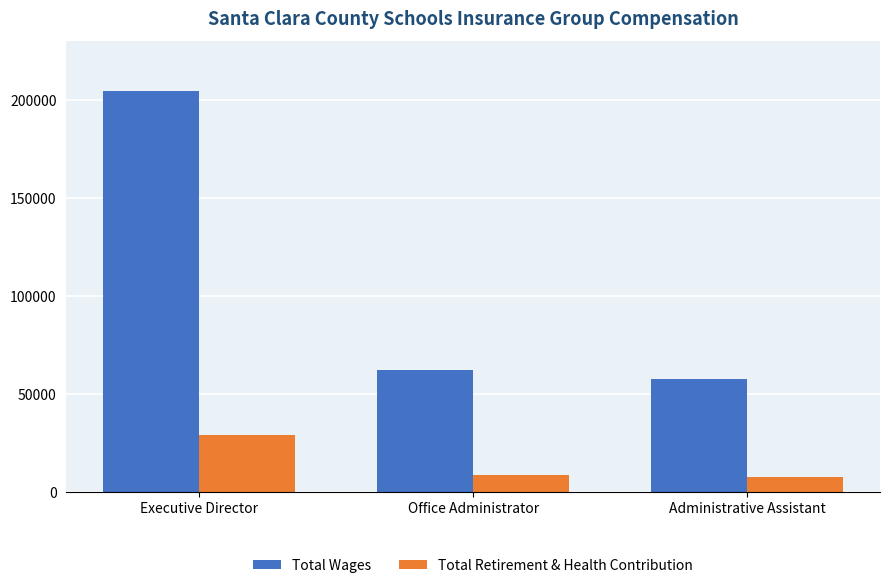

Is it true that Total Wages equals 204340 at Executive Director?

True